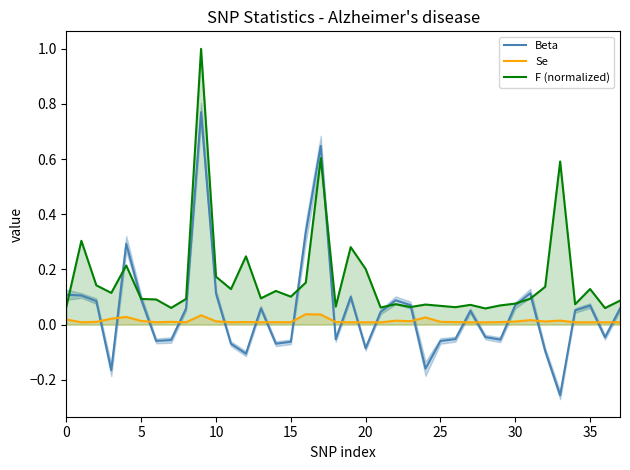

True or false: F (normalized) has a value of 0.0 at 25.

False